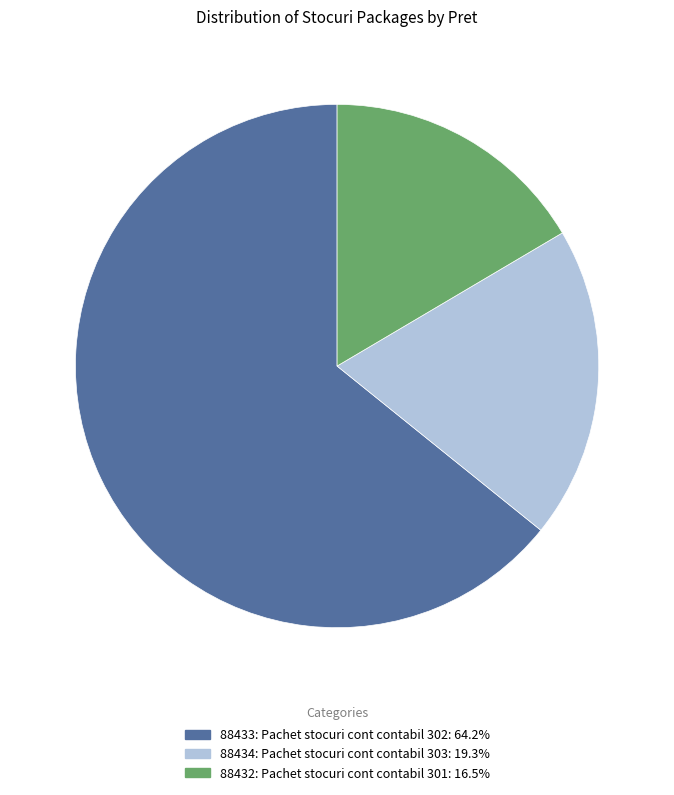

Does 88432 account for over 50% of the chart?

No